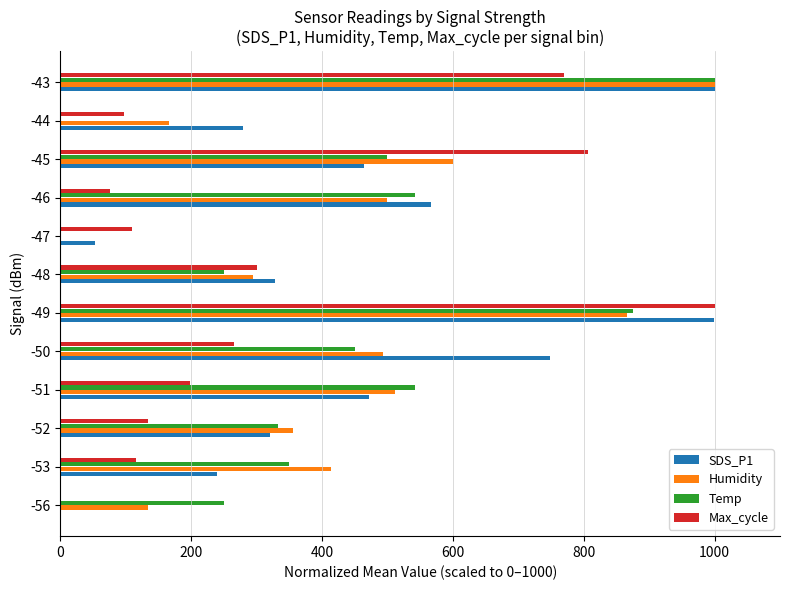

What is the highest value of the SDS_P1 series?

1000.0